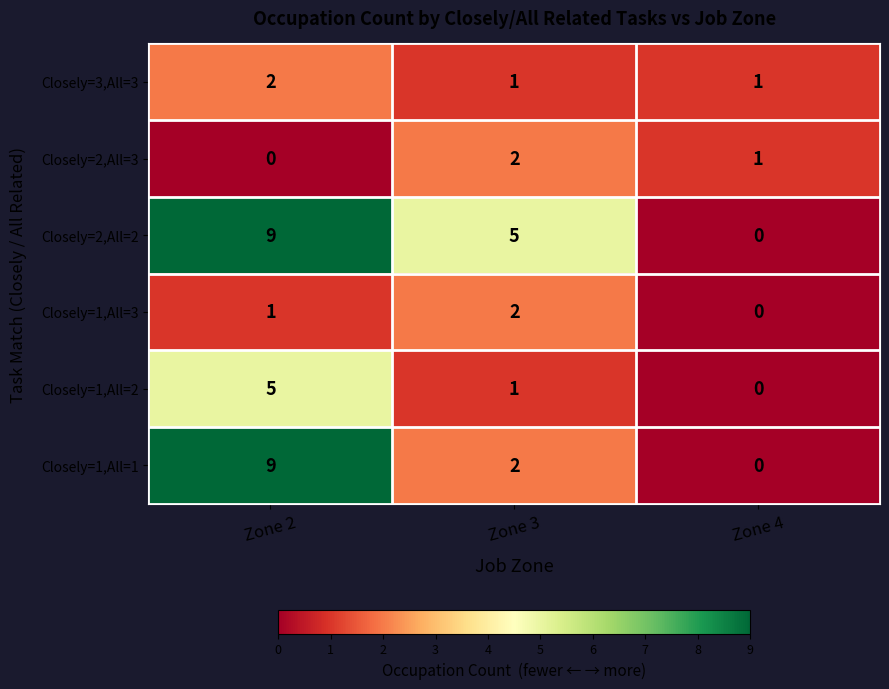

What is the spread (max minus min) of values at Zone 4?

1